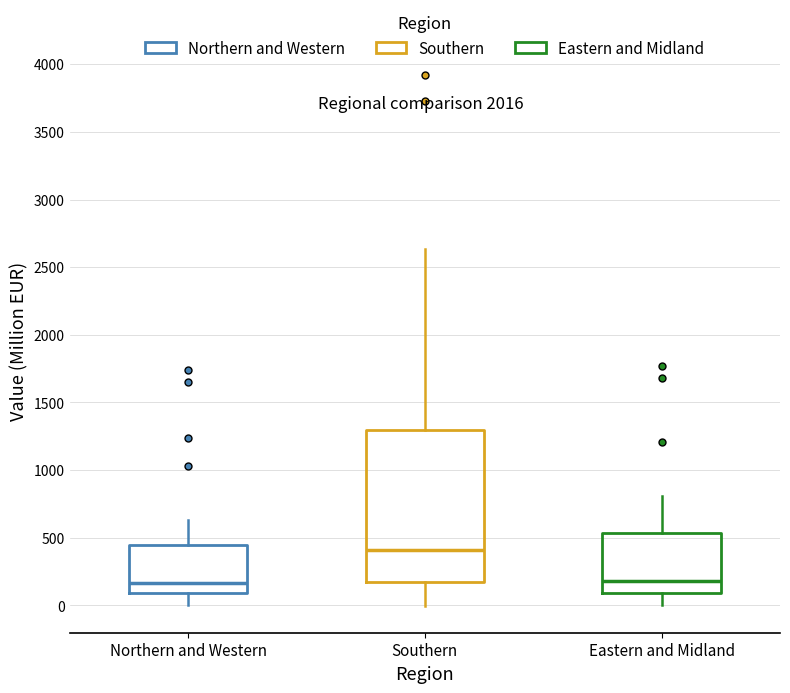

Which box is the tallest, from its lower edge to its upper edge?

Southern